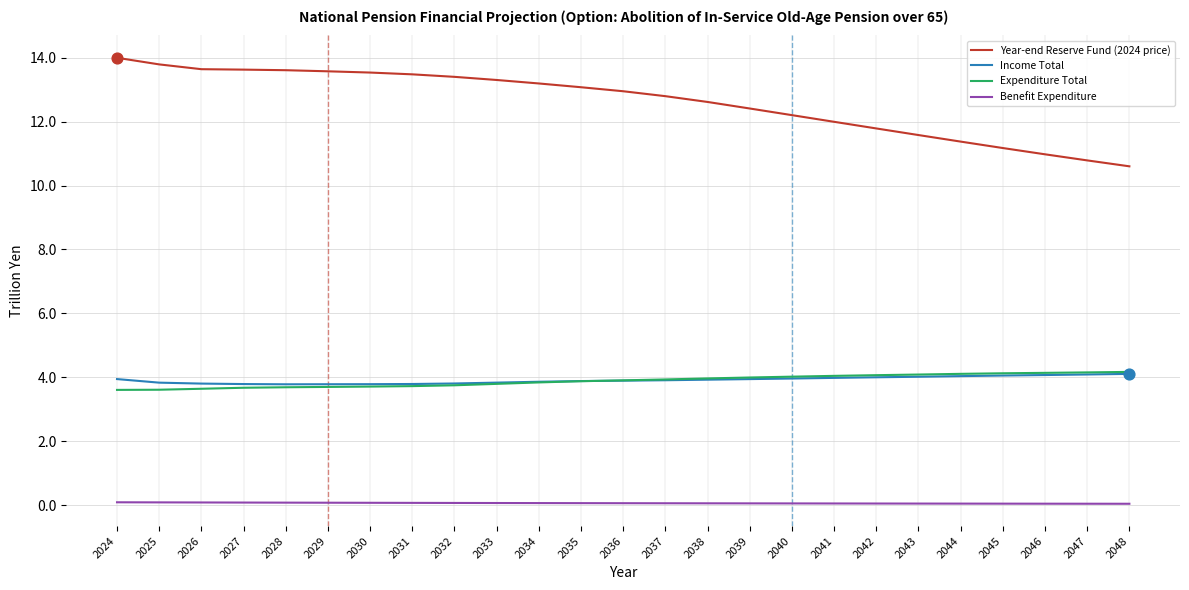

Which series has the largest range (max minus min)?

Year-end Reserve Fund (2024 price)